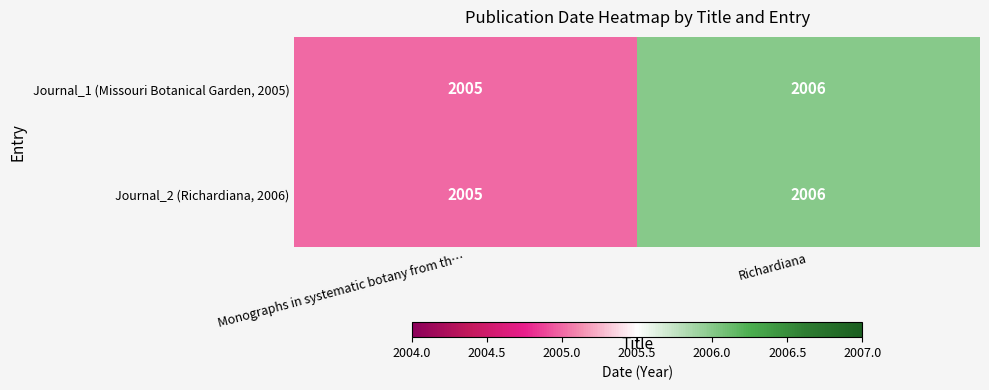

What is the maximum value shown in the chart?

2006